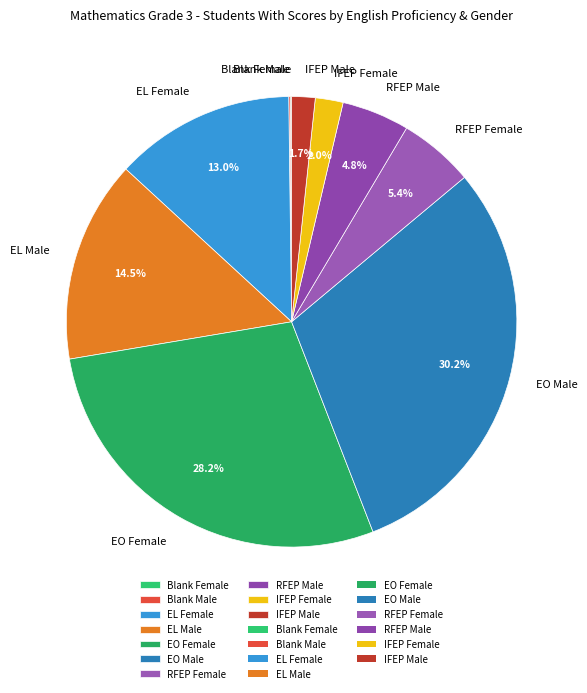

To the nearest percent, what is the difference between the RFEP Male and EO Female slice percentages?

23%